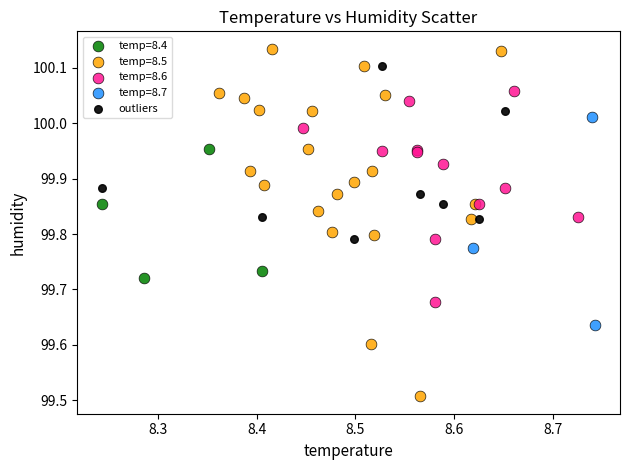

Which series reaches the maximum Y coordinate?

temp=8.5